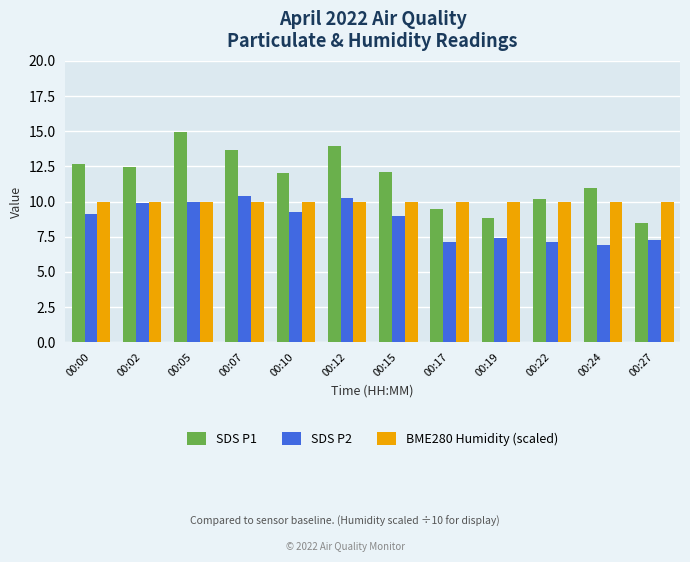

Between 00:12 and 00:15, which series saw the biggest shift?

SDS P1